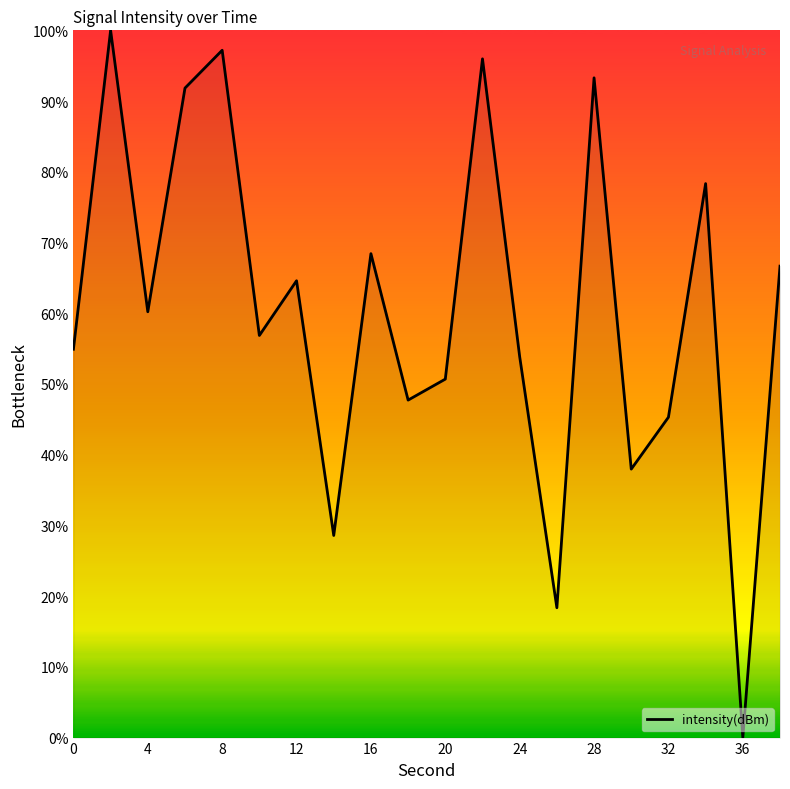

What is the difference between the maximum and minimum values?

100.0